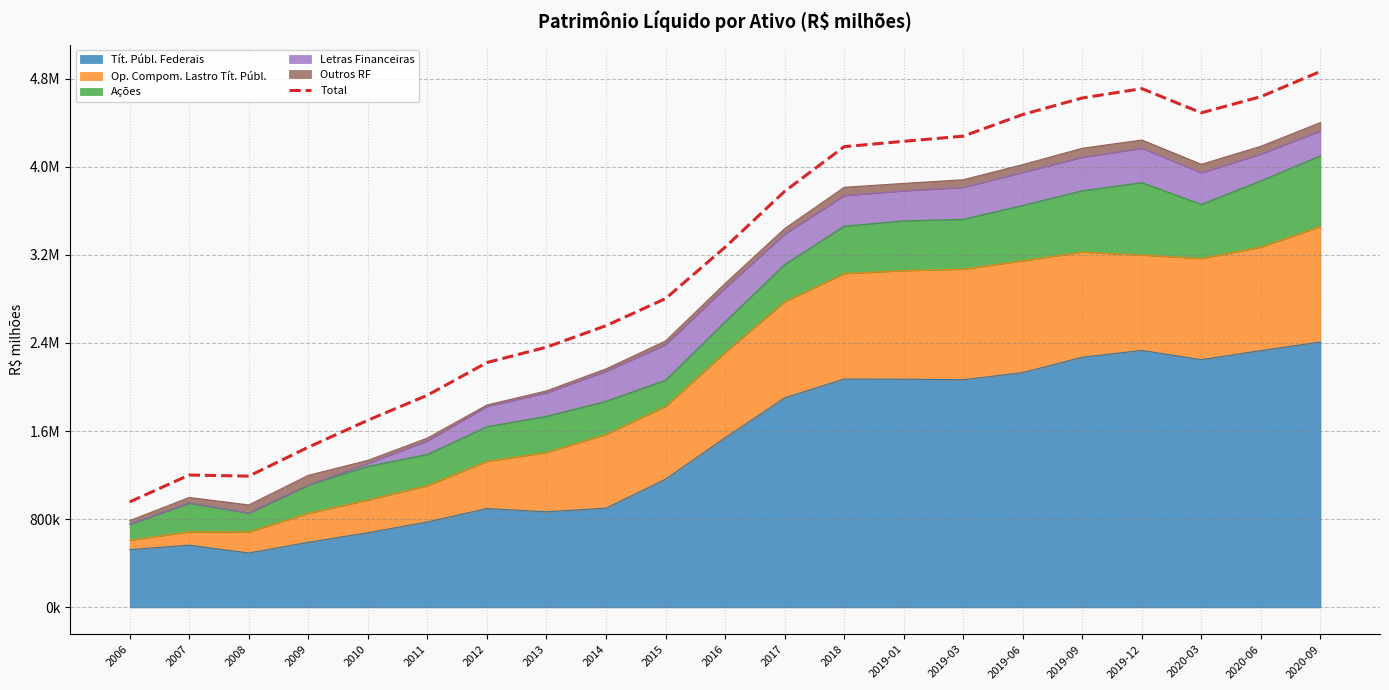

How many values are below 3269230?

10